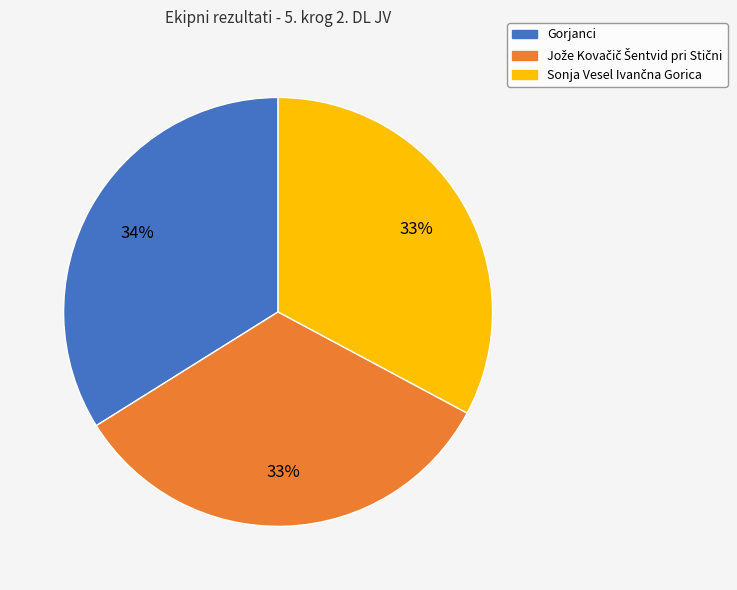

Does Gorjanci account for over 50% of the chart?

No